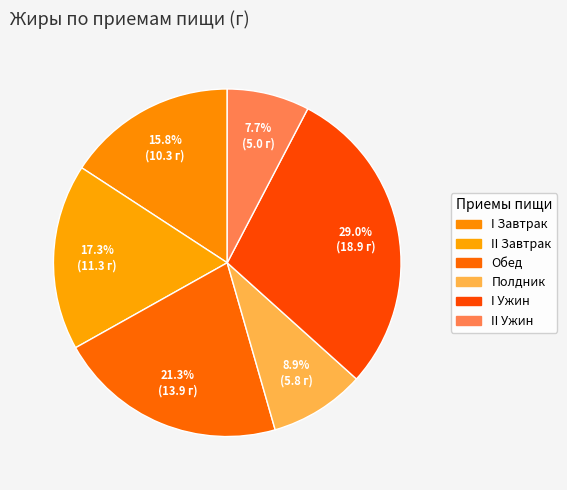

How many slices are in this pie chart?

6